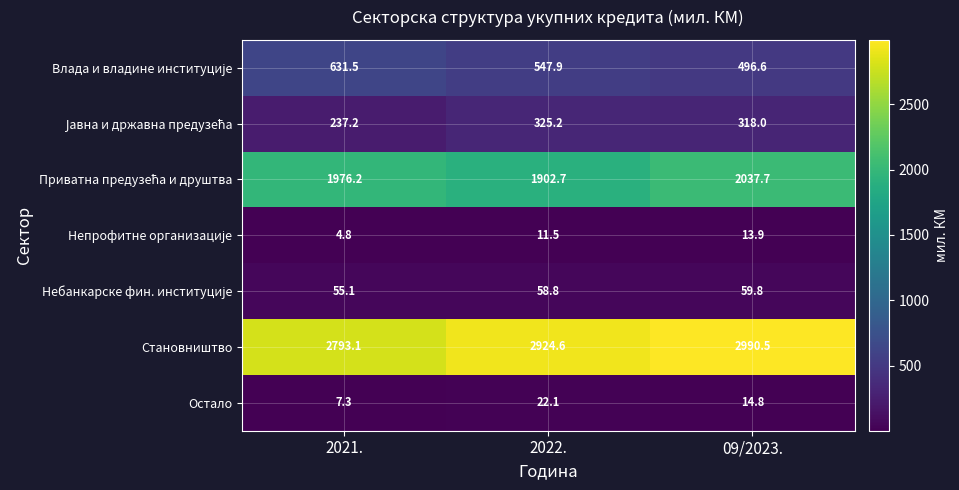

Count the number of data series in this chart.

7